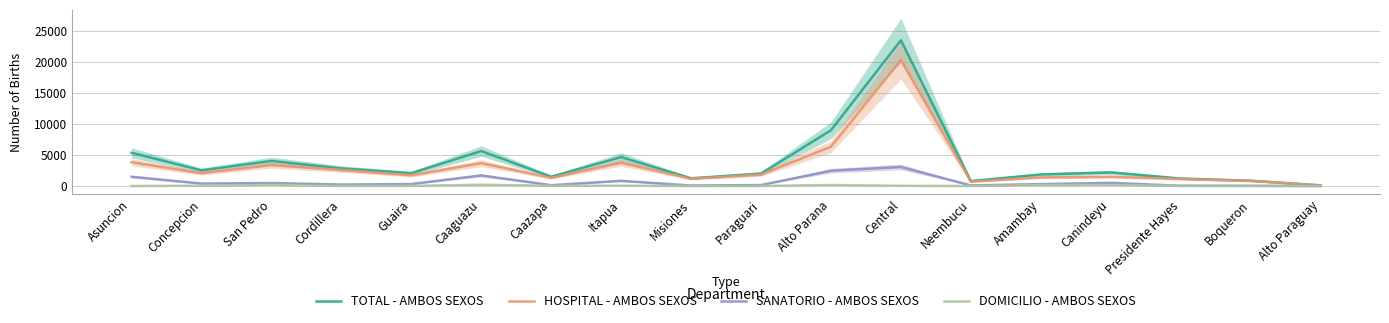

How many intersections are there between DOMICILIO - AMBOS SEXOS and SANATORIO - AMBOS SEXOS?

2